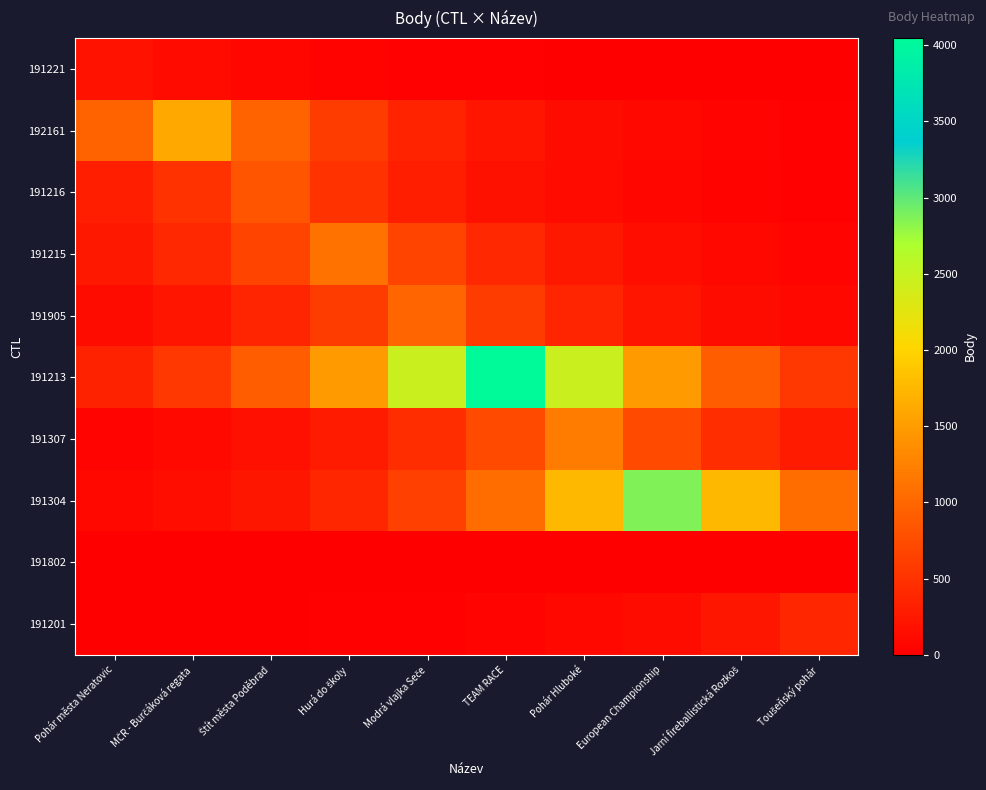

Which series has the largest total across all categories?

191213